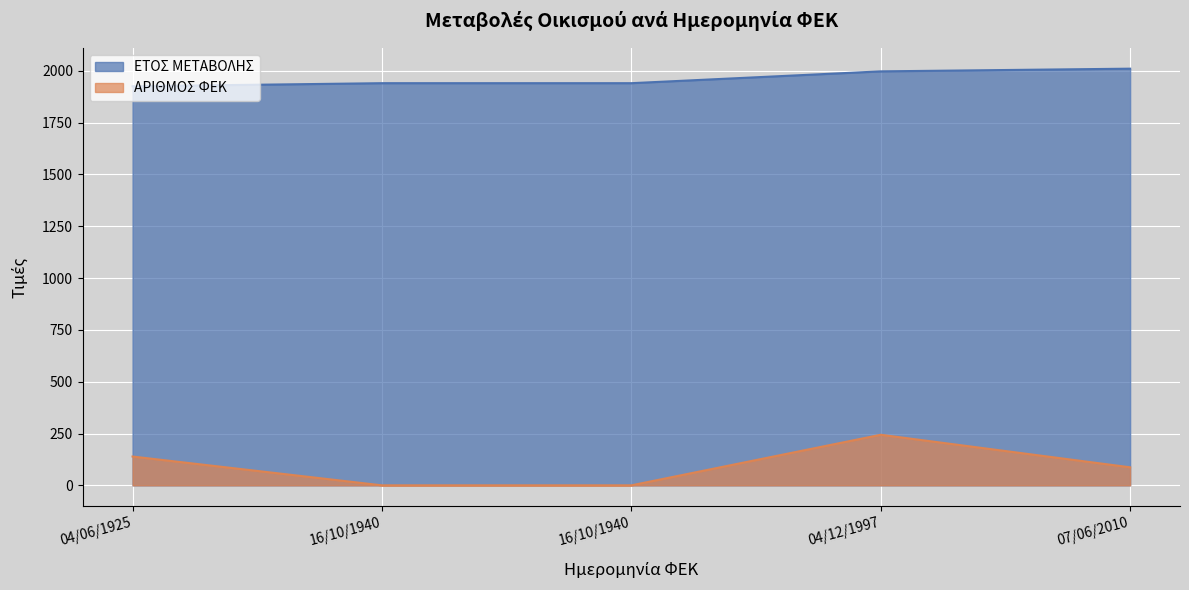

Which series has the widest spread of values?

ΑΡΙΘΜΟΣ ΦΕΚ